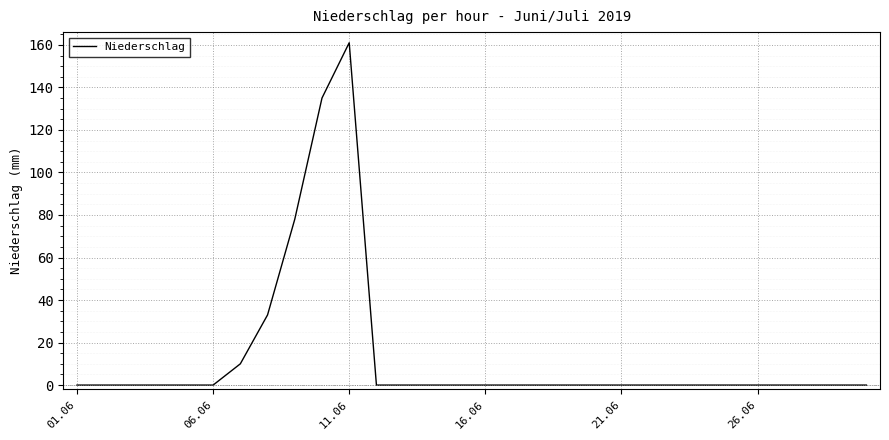

What is the difference between the maximum and minimum values?

161